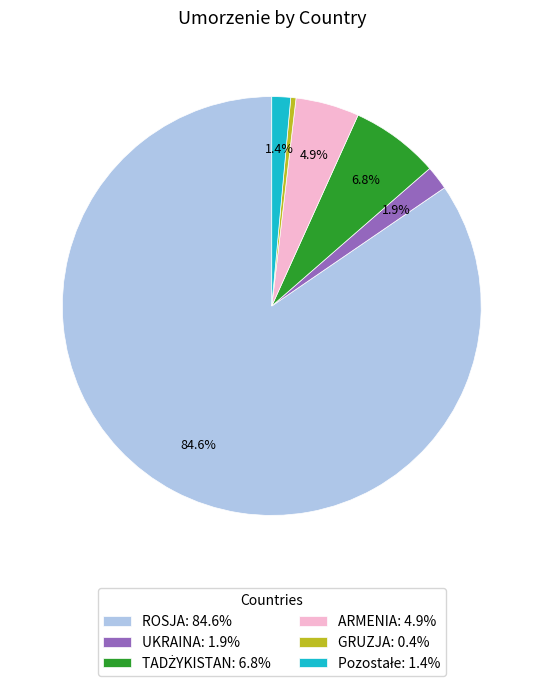

Combined, what portion of the pie is ARMENIA: 4.9% and ROSJA: 84.6%?

89.5%